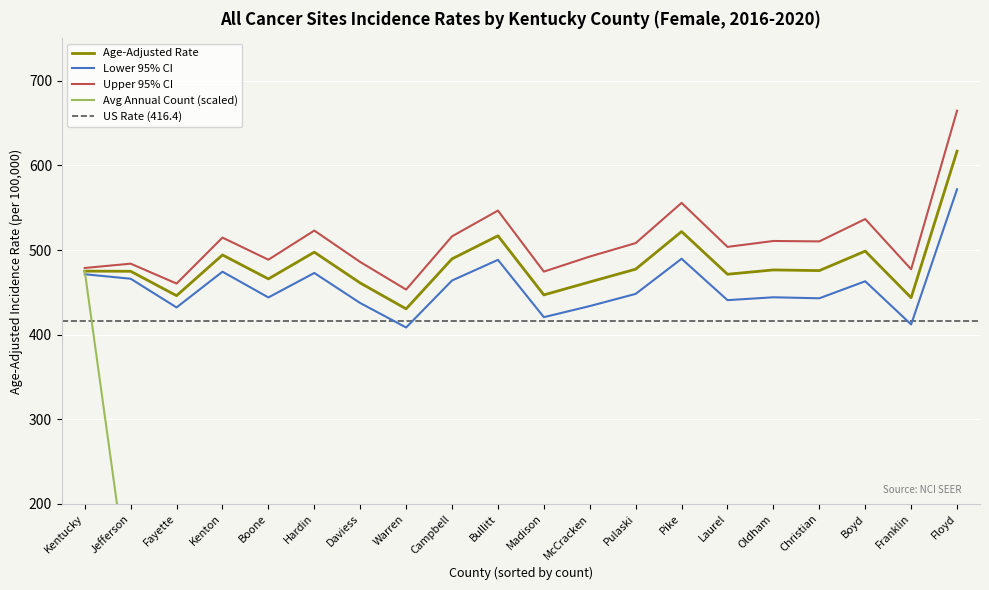

Which series has the widest spread of values?

Average Annual Count